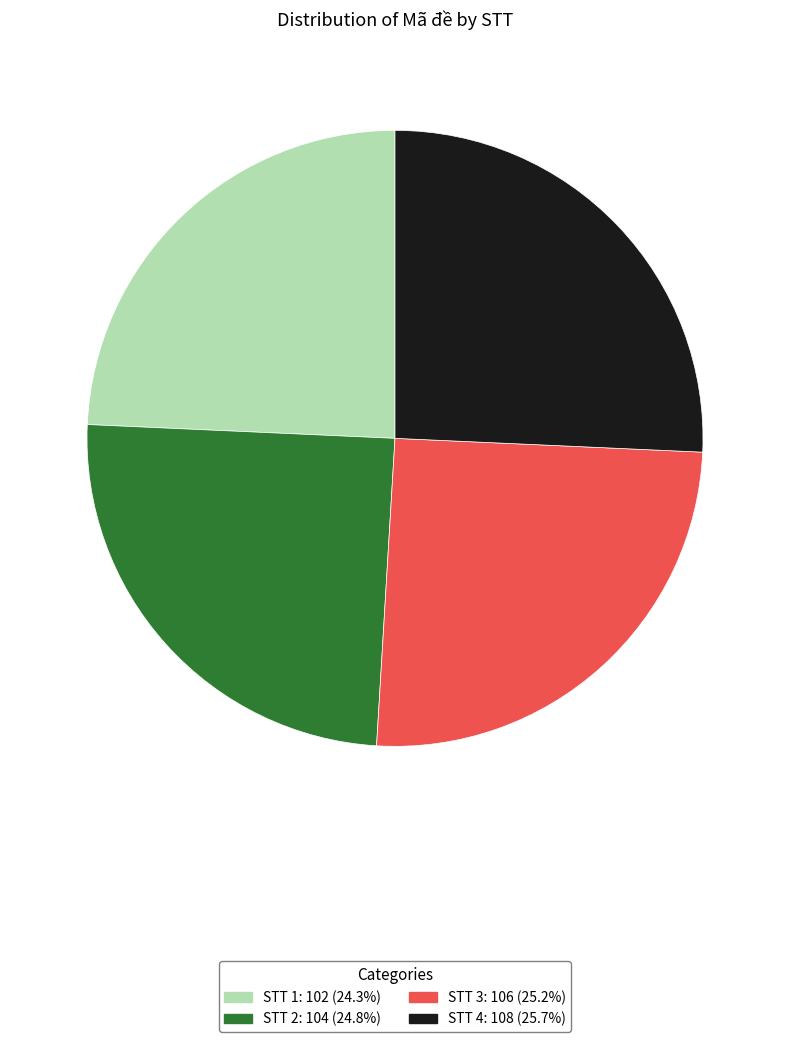

Is there any slice that represents more than half of the pie?

No